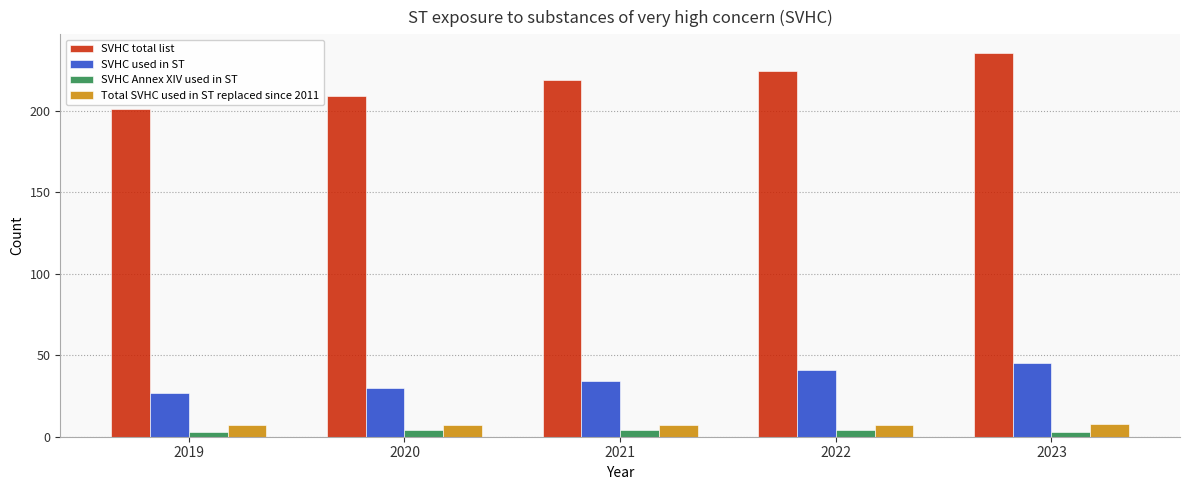

True or false: SVHC used in ST has a value of 34 at 2021.

True